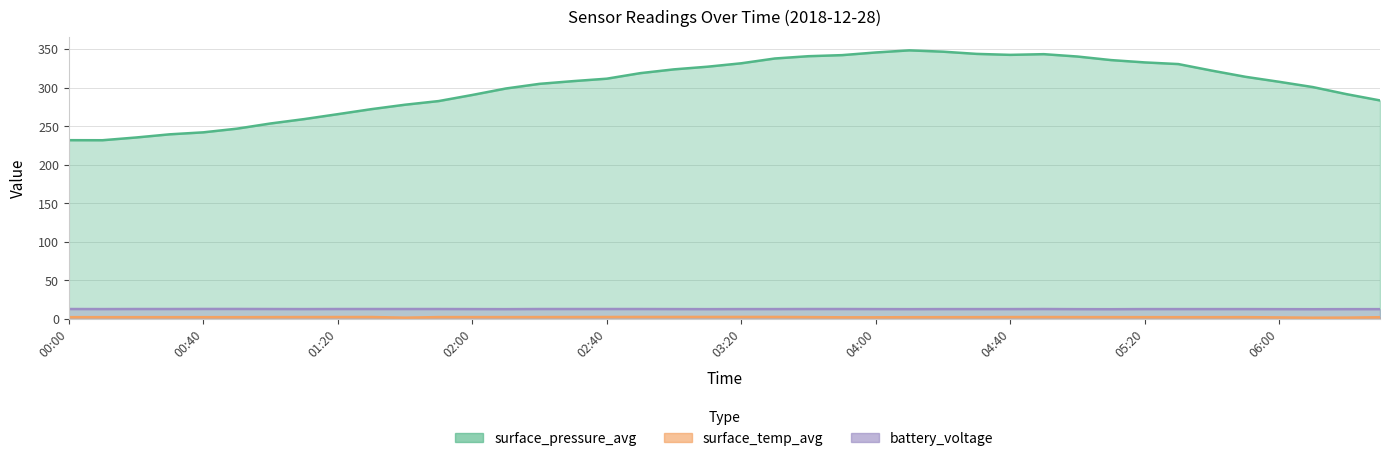

What is the difference between the highest and lowest values at 00:30?

237.3